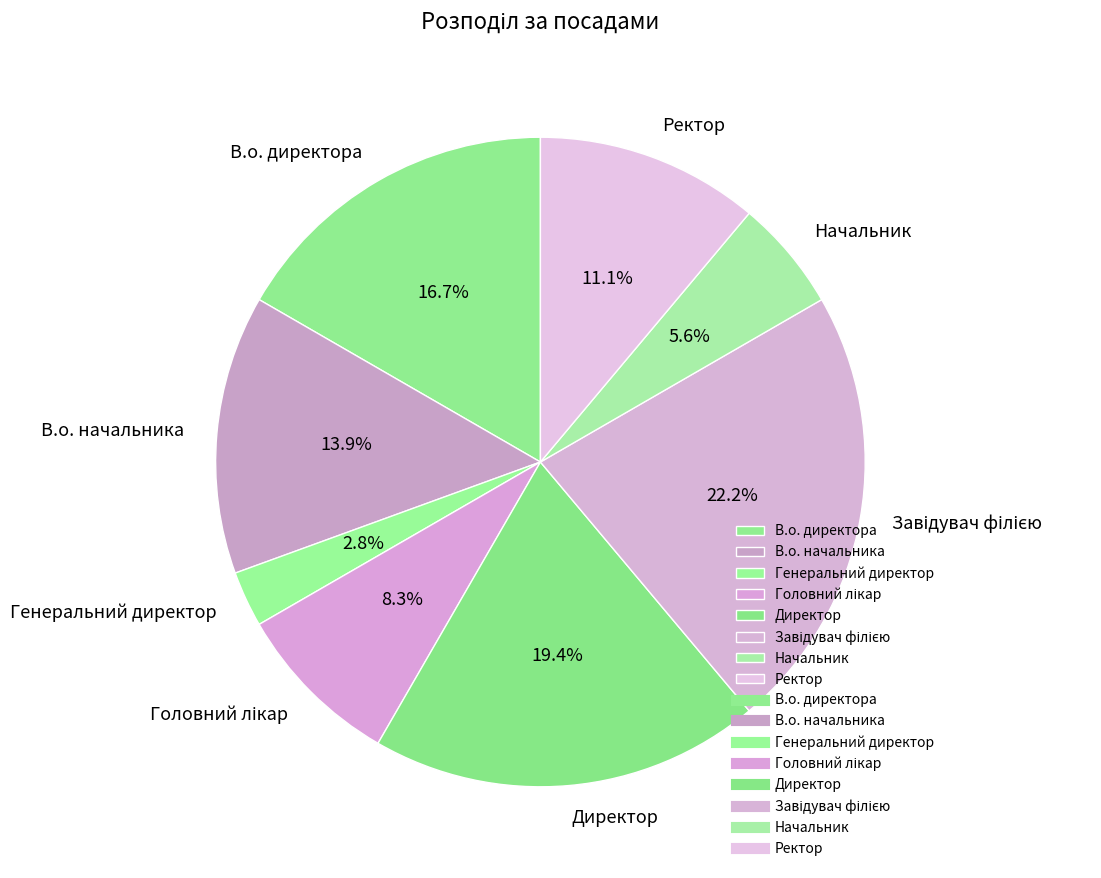

Which has a higher value, Генеральний директор or В.о. директора?

В.о. директора